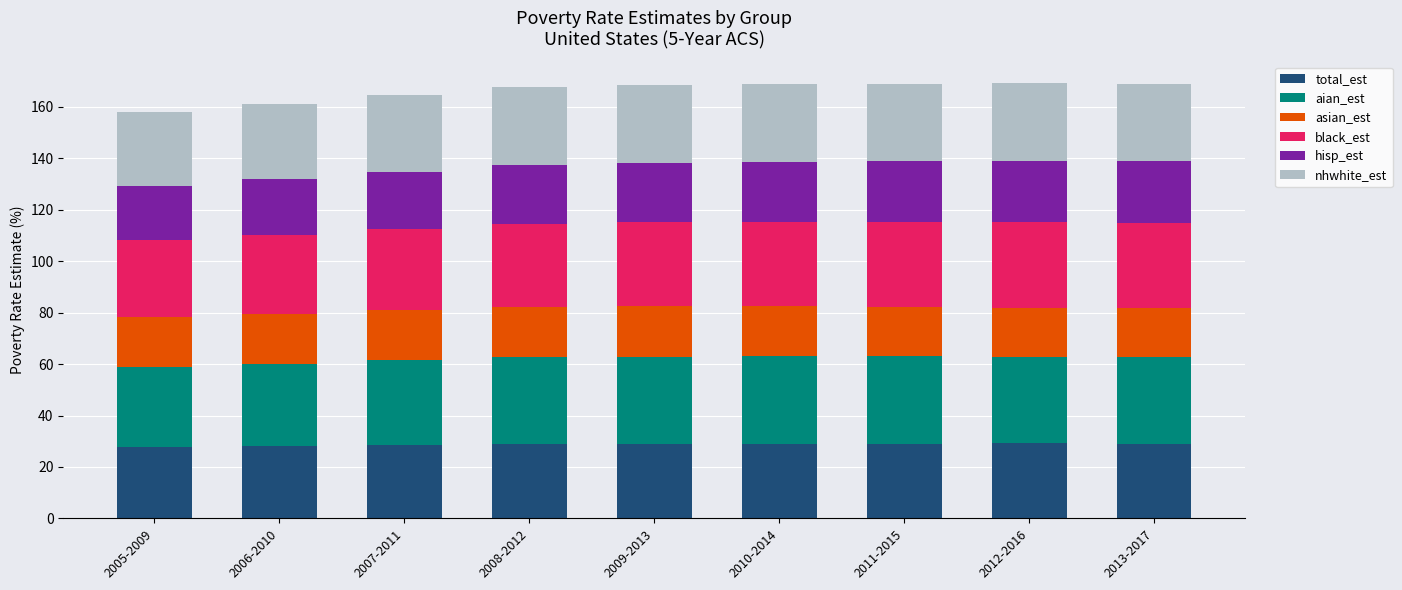

The total_est series shows 16.5 at 2010-2014. True or false?

False